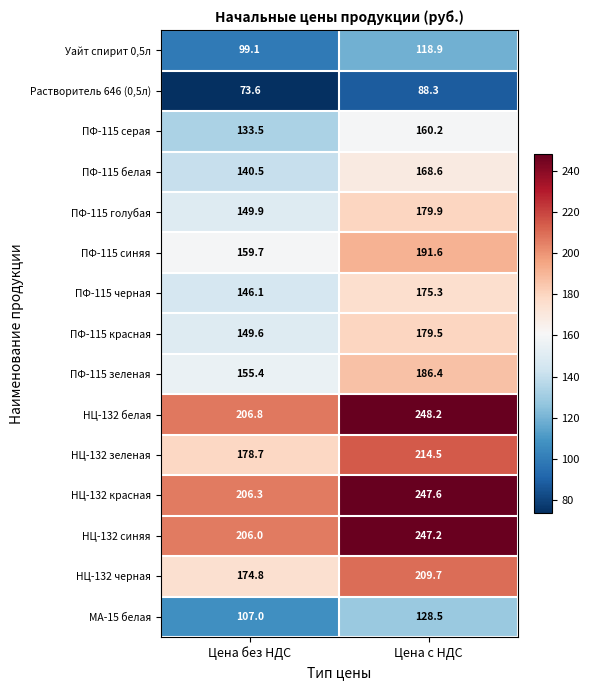

What is the average value of the Уайт спирит 0,5л series?

109.0